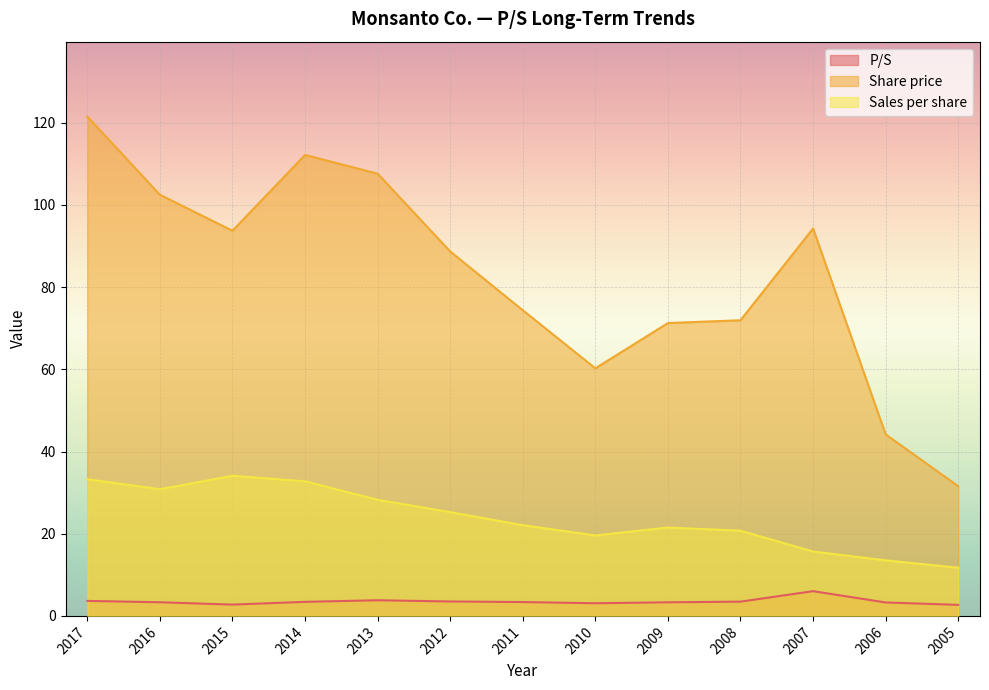

What is the approximate value of Sales per share at 2017?

33.3